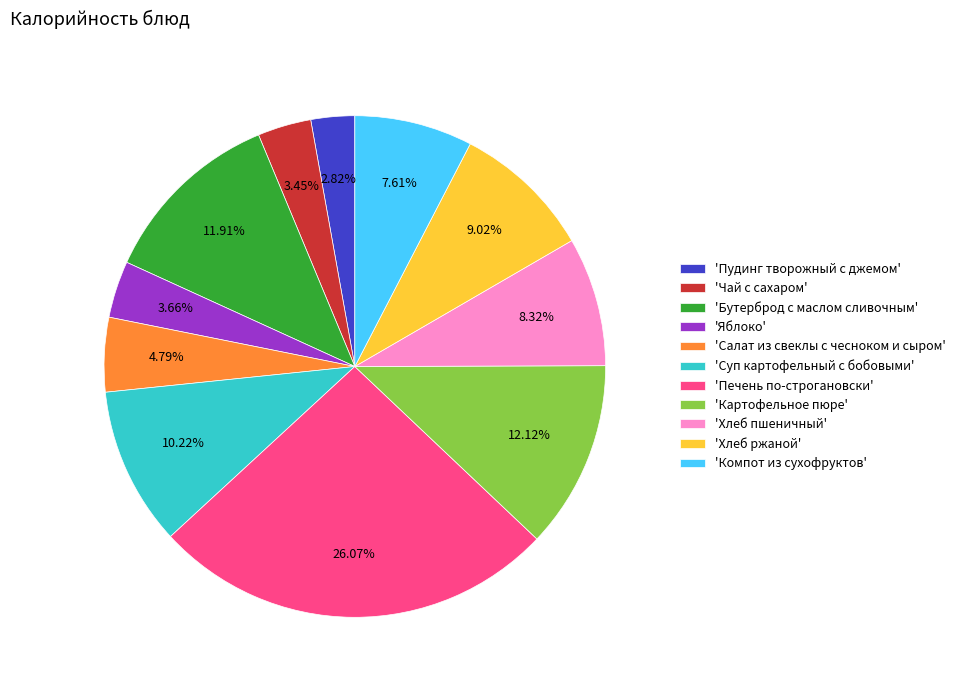

What is the largest slice in the pie chart?

'Печень по-строгановски'